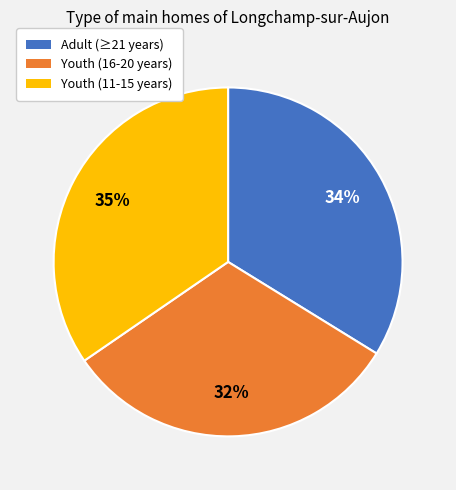

Combined, do Youth (11-15 years) and Youth (16-20 years) account for over 50%?

Yes